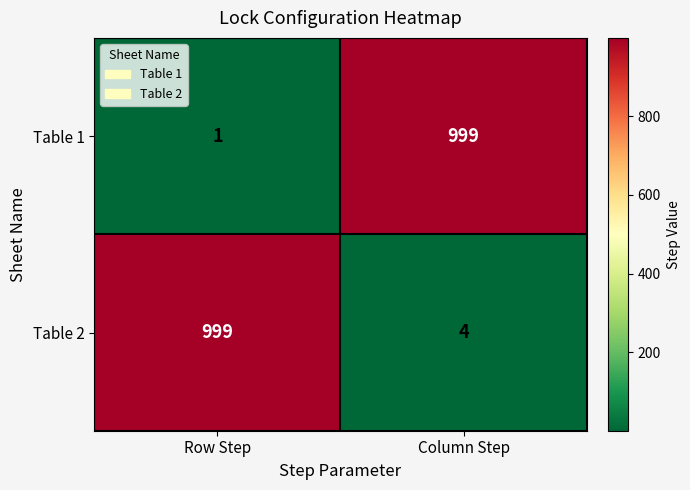

What is the difference between the highest and lowest values at Column Step?

995